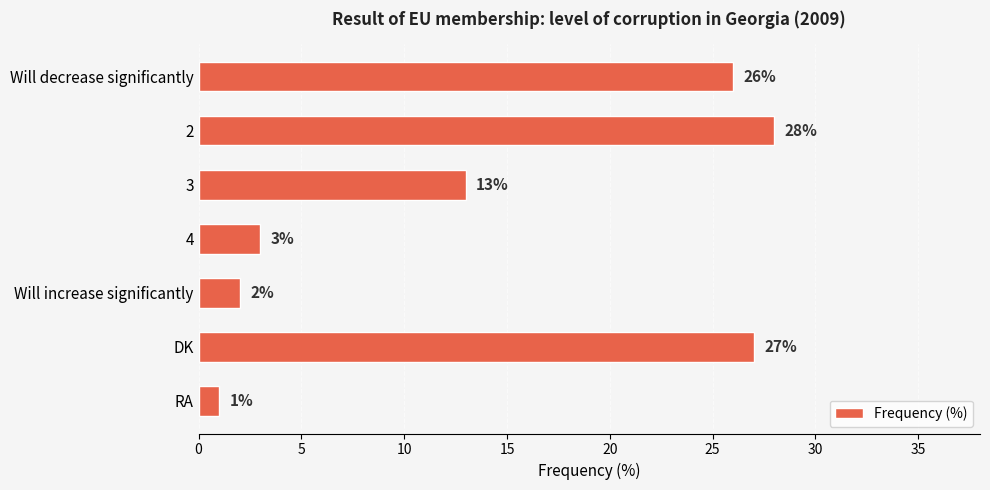

True or false: the data shows 27 at DK.

True